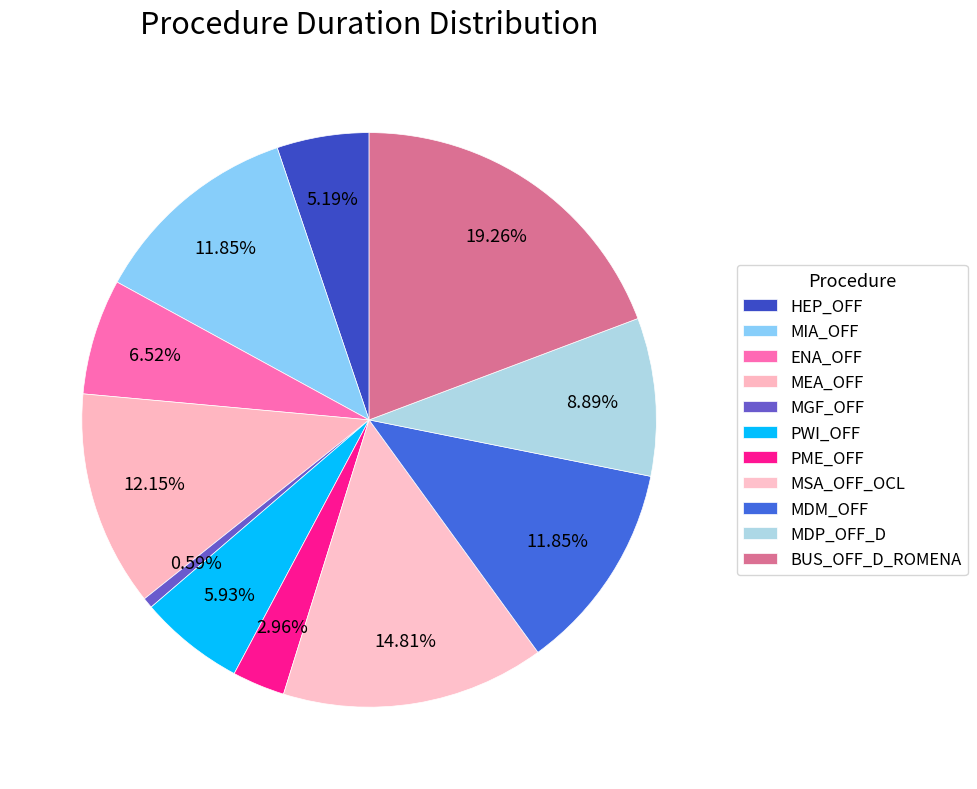

The PWI_OFF slice represents 1% of the pie. True or false?

False